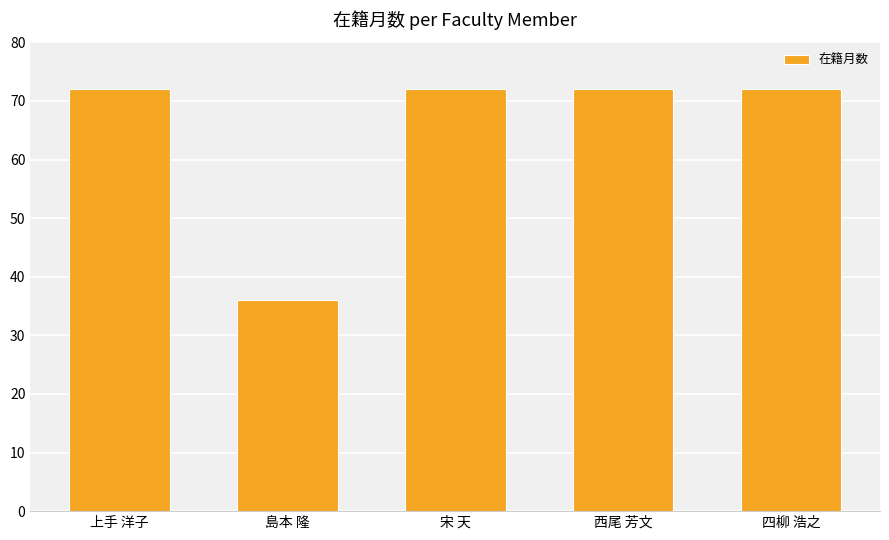

Count the number of categories in the chart.

5